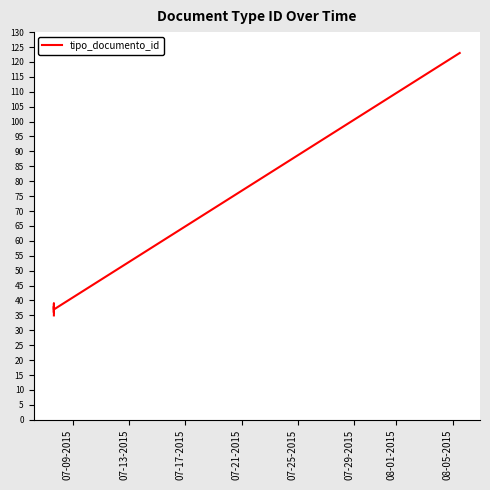

How many data points are less than 38?

3